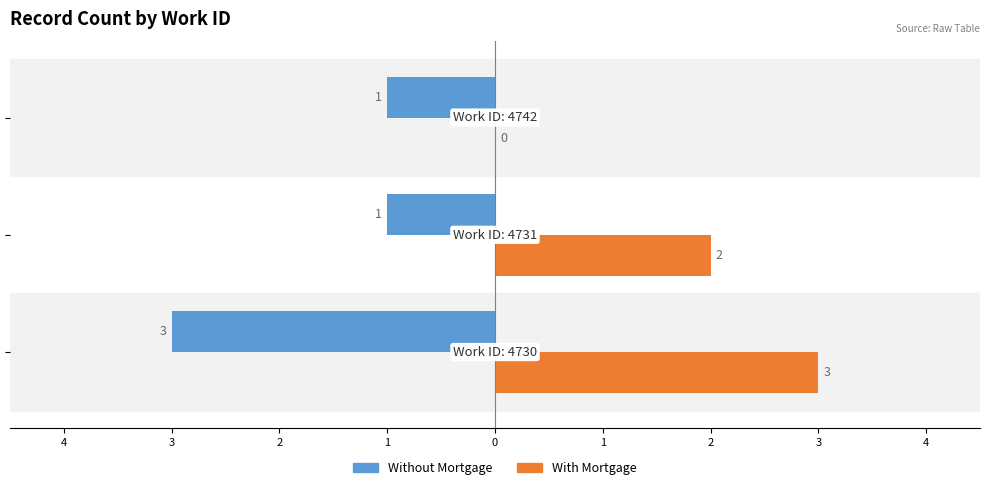

What are all the series names shown in the legend?

Without Mortgage, With Mortgage